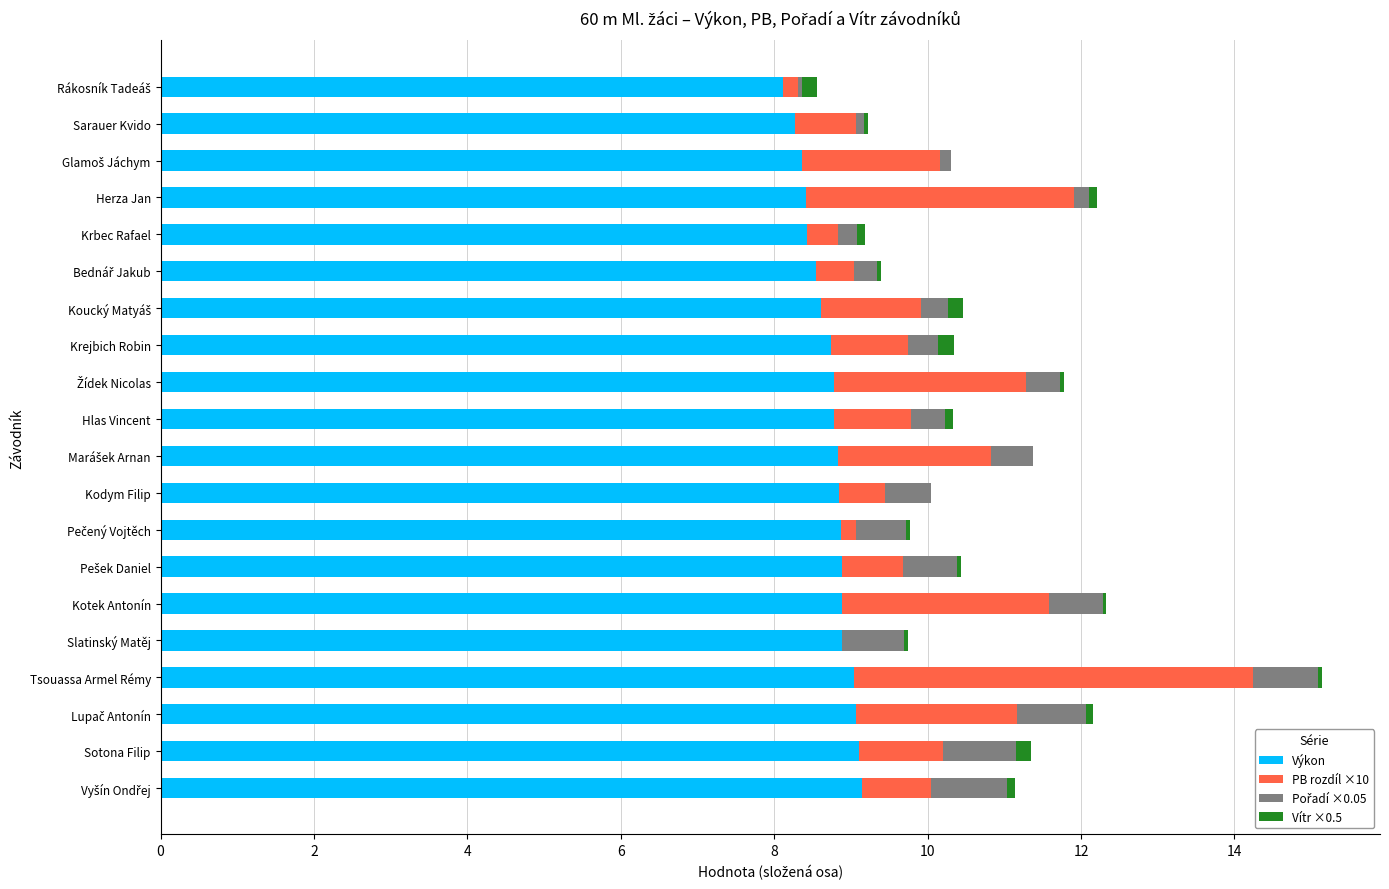

At which category is the sum across all series the highest?

Tsouassa Armel Rémy